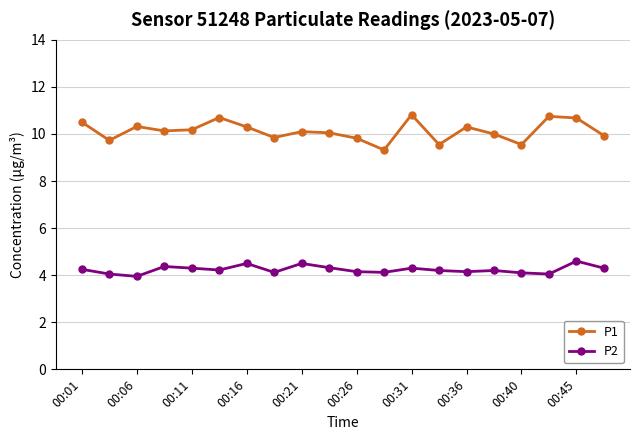

Rank the series by their average value, from highest to lowest.

P1, P2